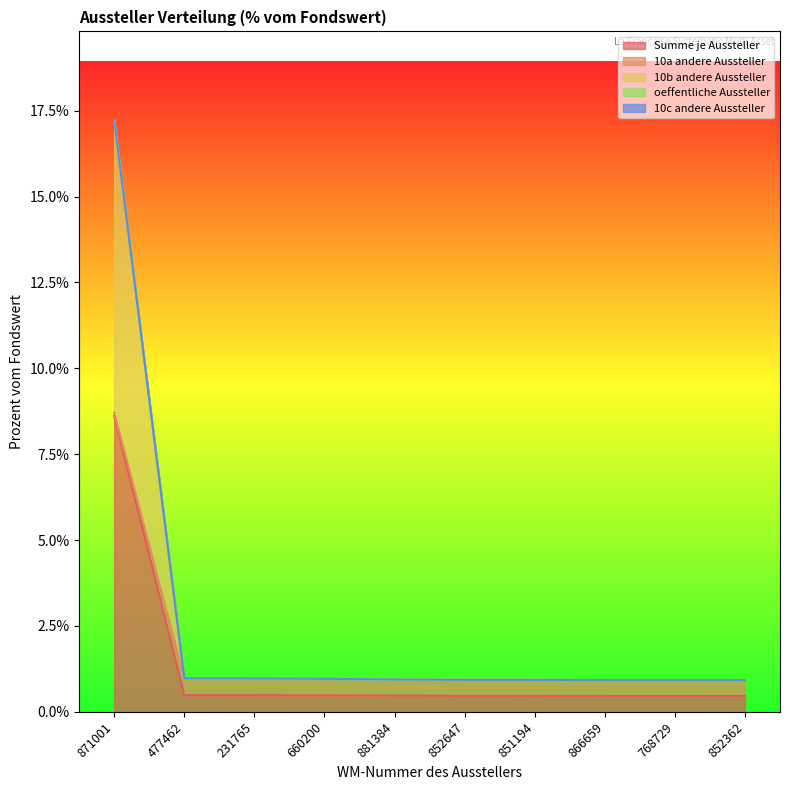

How many lines are shown in the chart?

5